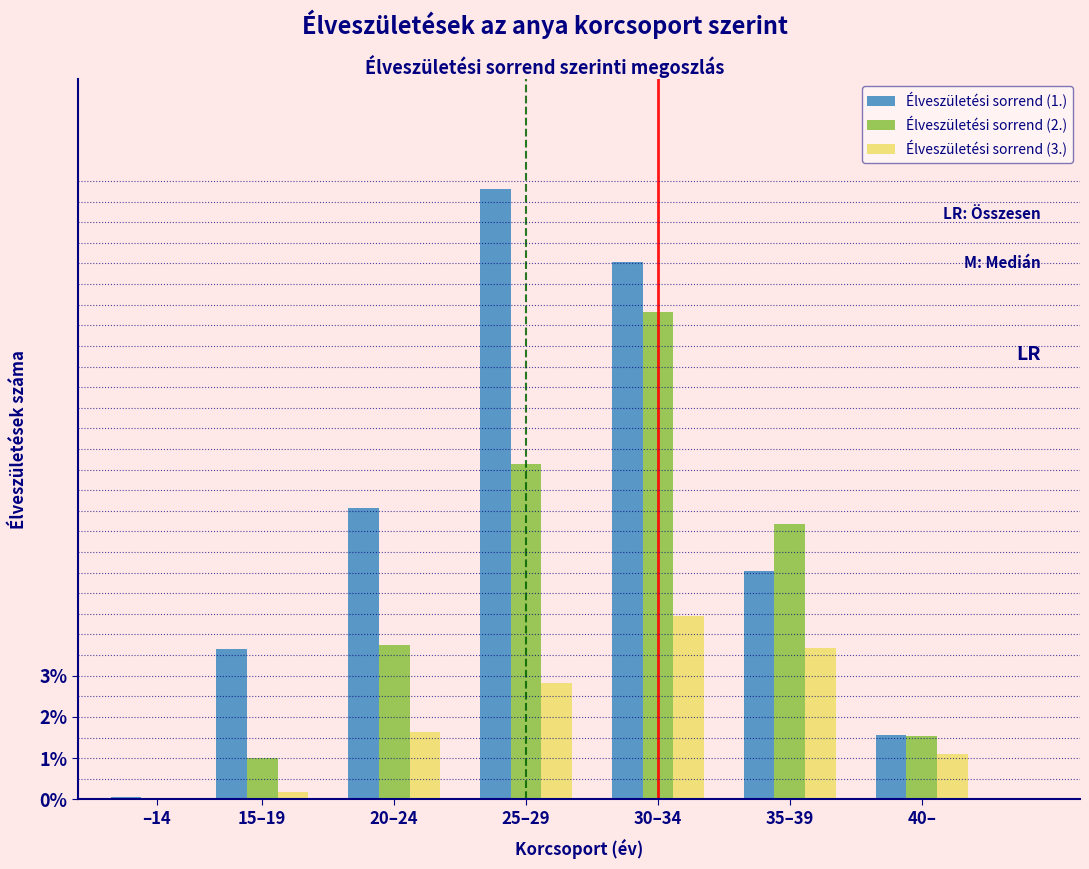

What are all the series names shown in the legend?

Élveszületési sorrend (1.), Élveszületési sorrend (2.), Élveszületési sorrend (3.)